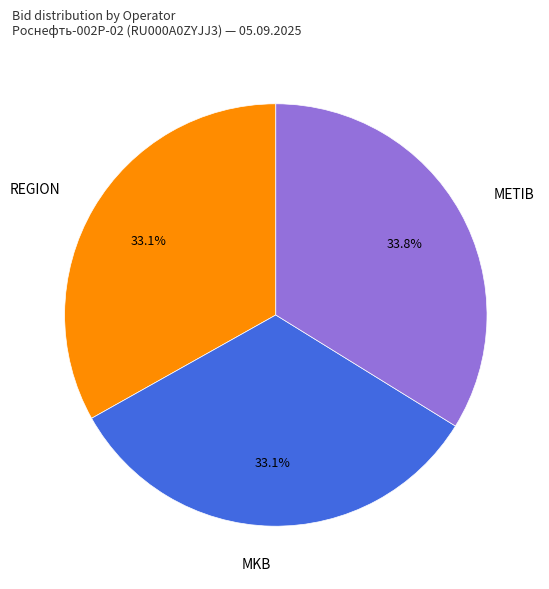

True or false: METIB accounts for 28% of the total.

False